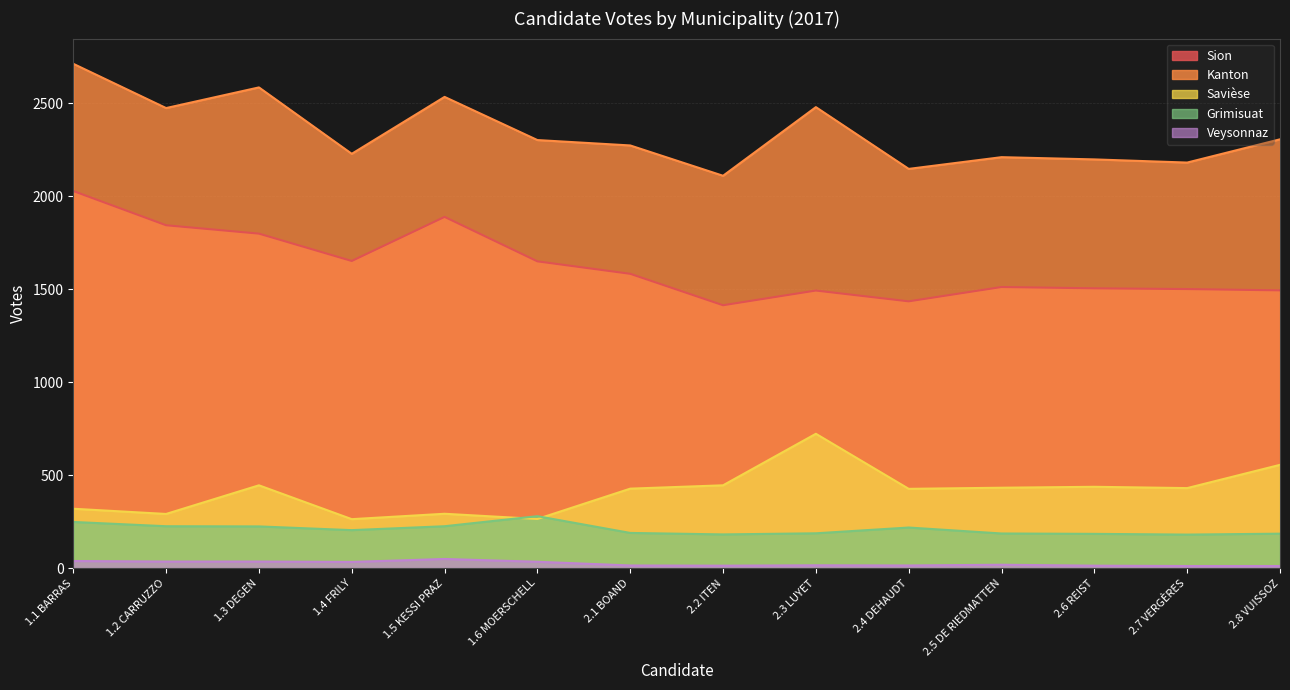

How many data points in Sion are less than 1582?

7